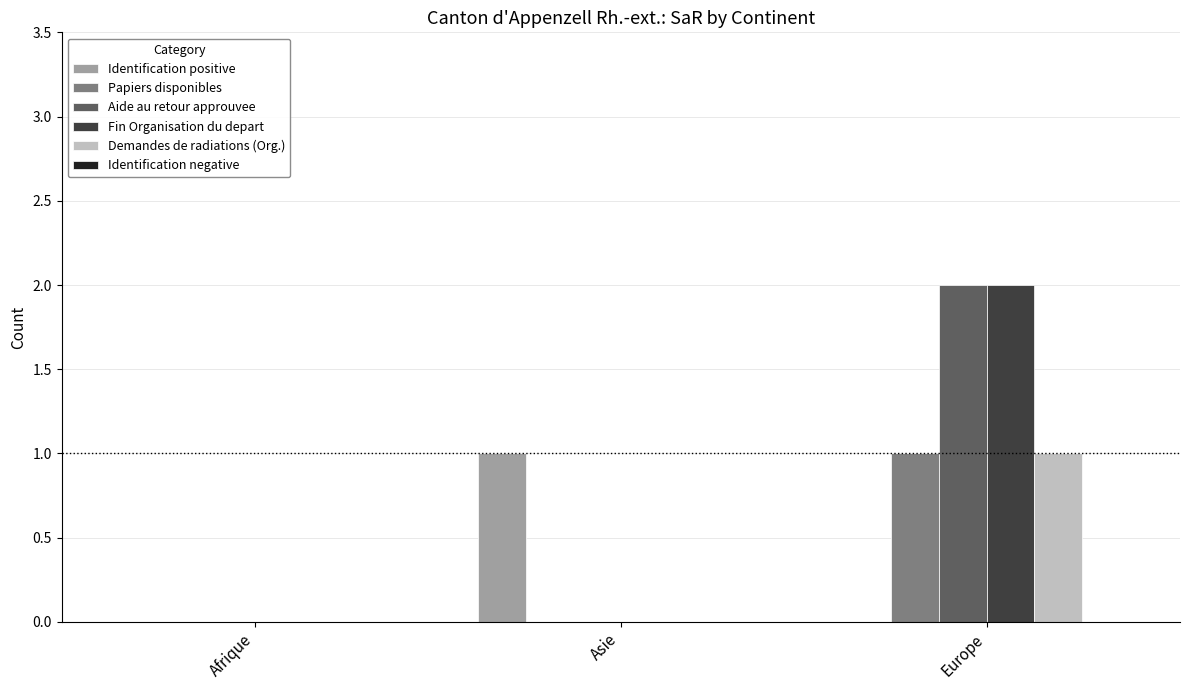

At which category does the chart reach its peak across all series?

Europe